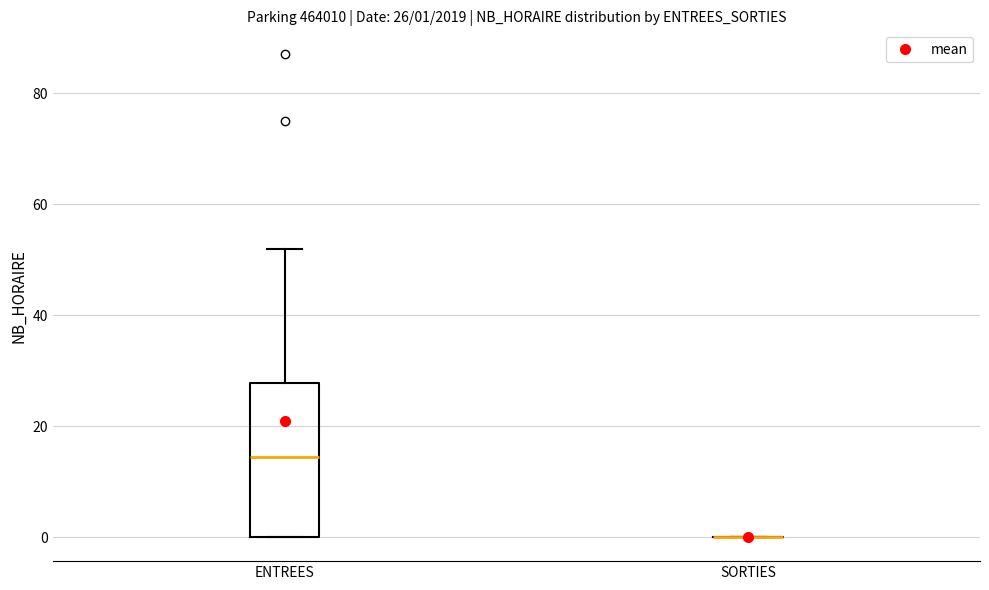

Comparing the boxes themselves (not the whiskers), which one is the tallest?

ENTREES